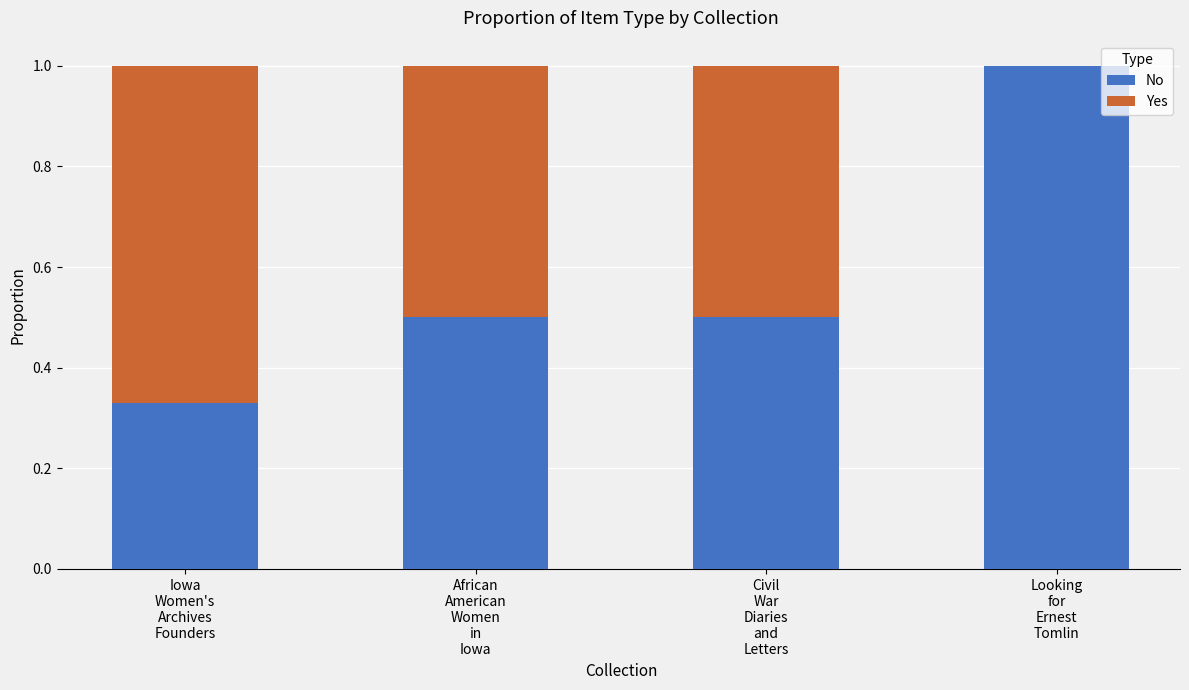

What is the average value of the No series?

0.6